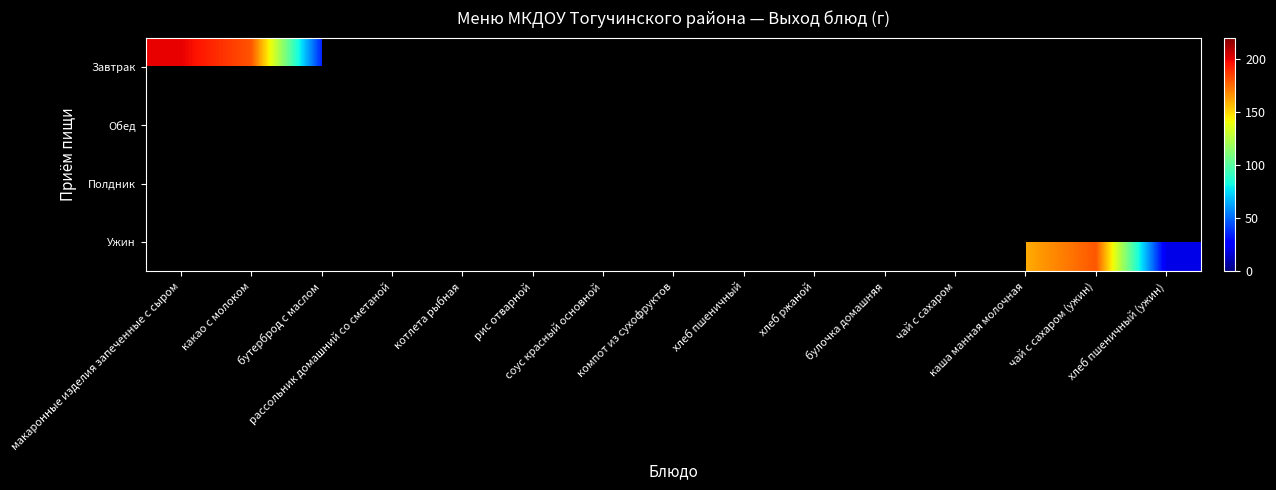

Count the number of categories in the chart.

15